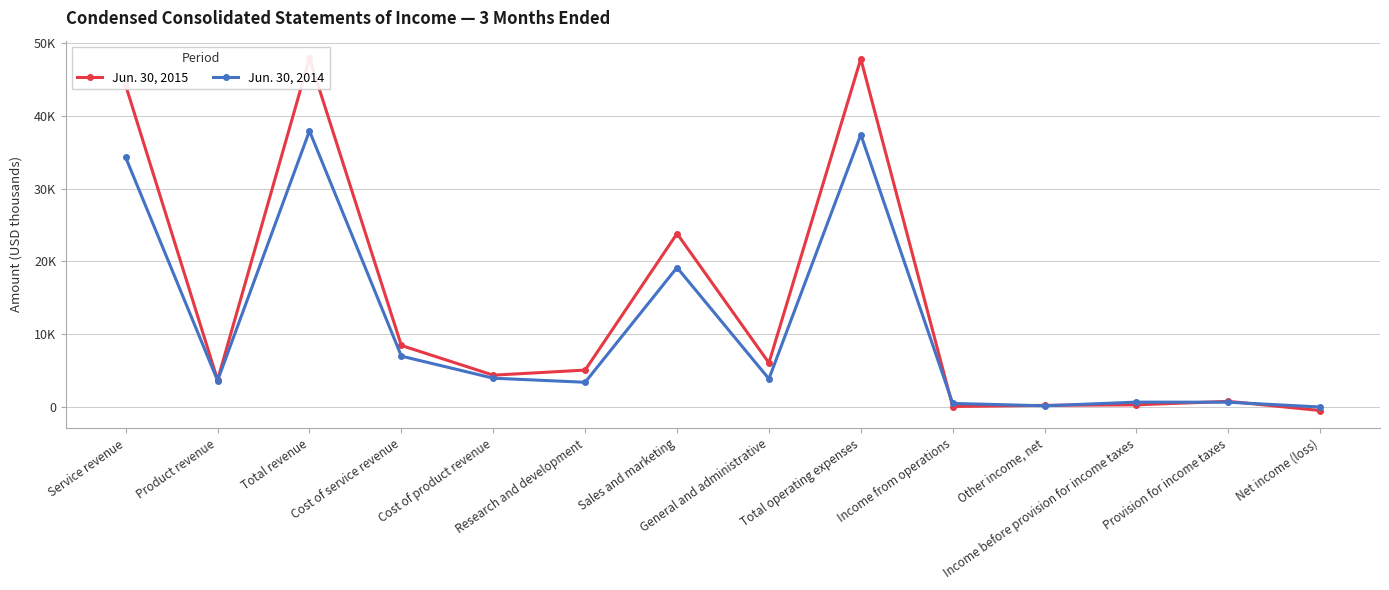

The value of Jun. 30, 2014 at Provision for income taxes is 672. True or false?

True